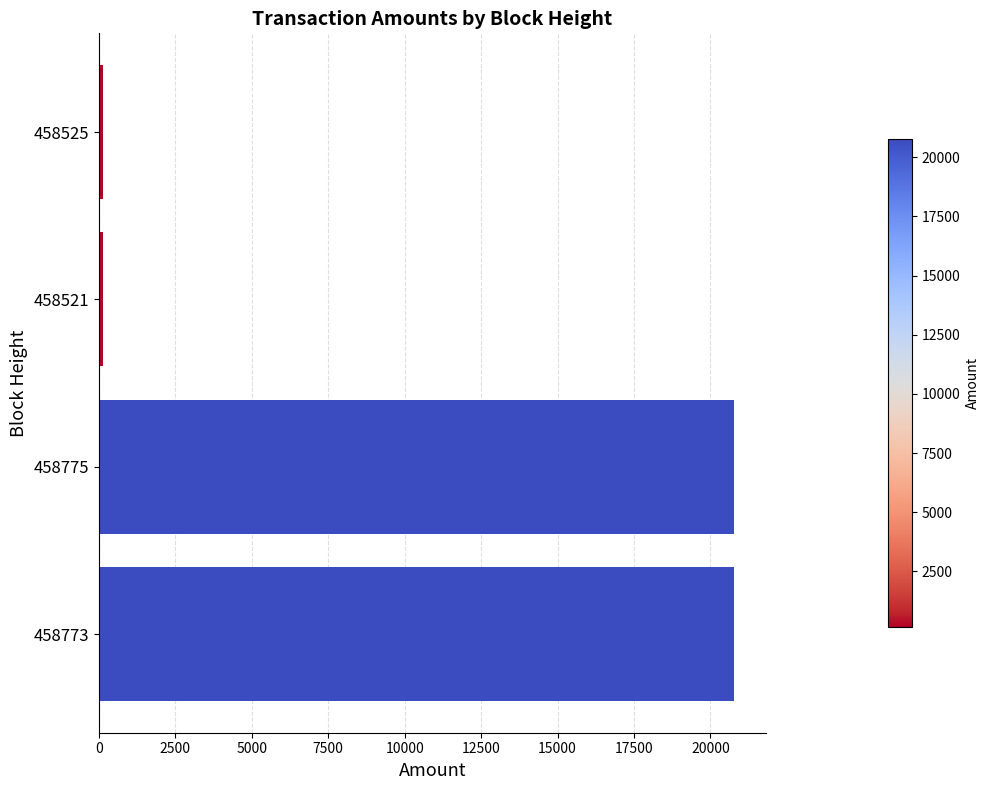

The chart shows a value of 149.0 at 458525. True or false?

True